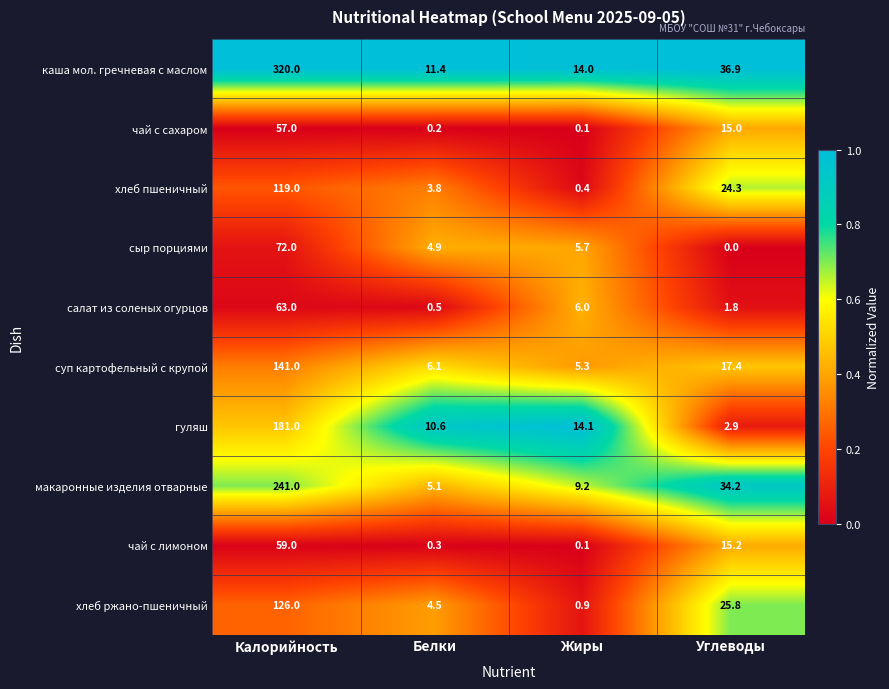

At how many categories does at least one series exceed 0?

4